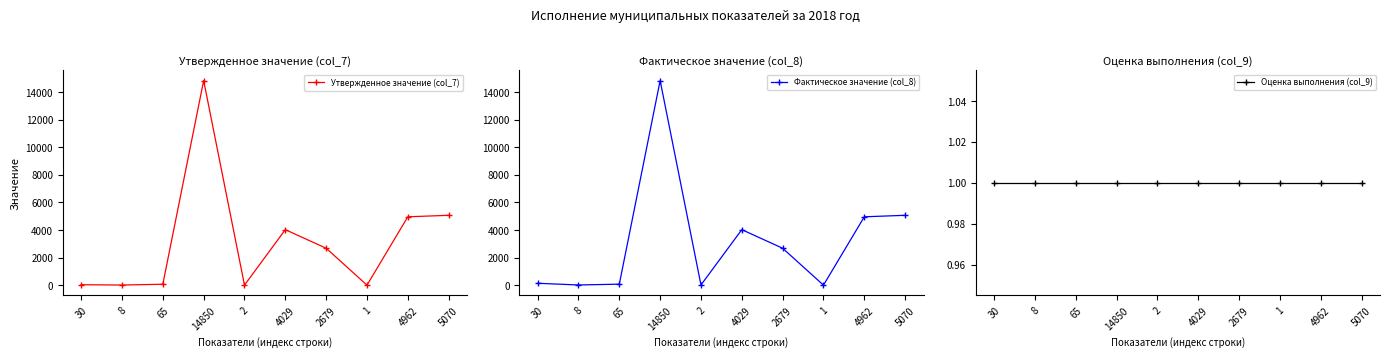

What is the total value across all series at 8?

20.8